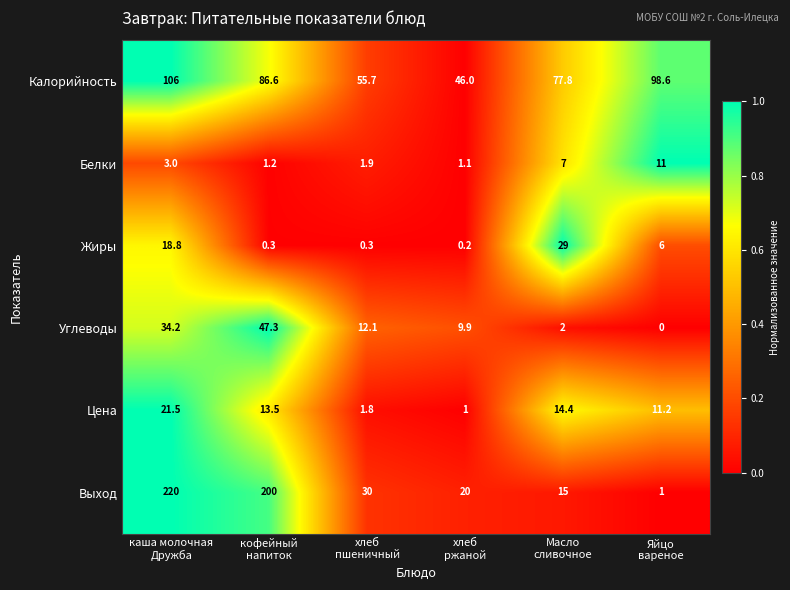

How many categories are shown in the chart?

6